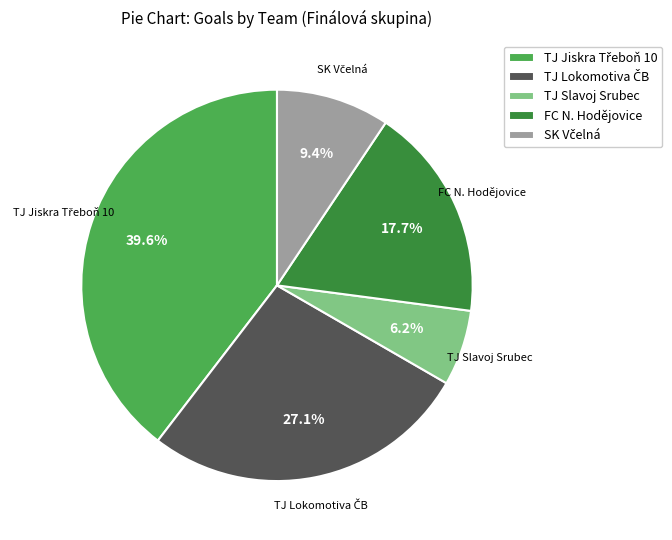

Does any single category account for the majority?

No